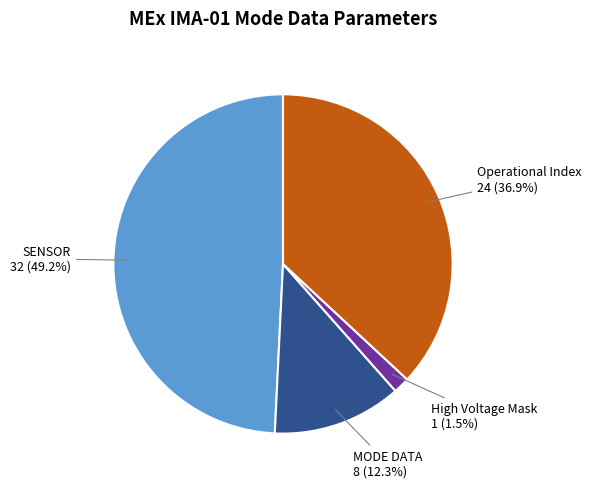

Is the sum of High Voltage Mask and Operational Index greater than half?

No